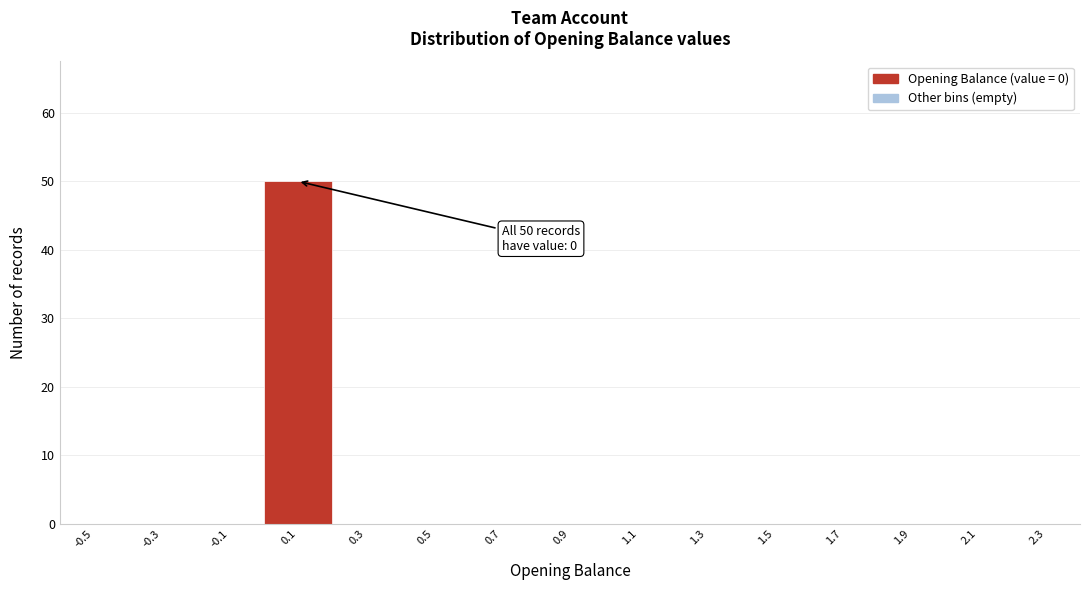

Reading left to right, list all the values displayed in this chart.

-0.5=0	-0.3=0	-0.1=0	0.1=50	0.3=0	0.5=0	0.7=0	0.9=0	1.1=0	1.3=0	1.5=0	1.7=0	1.9=0	2.1=0	2.3=0